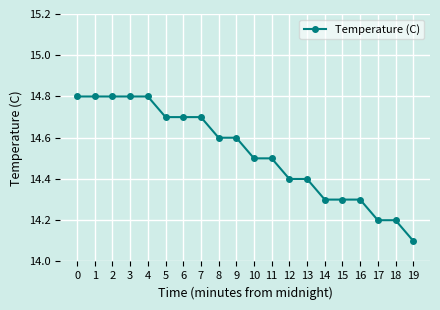

What is the sum of all values?

290.5